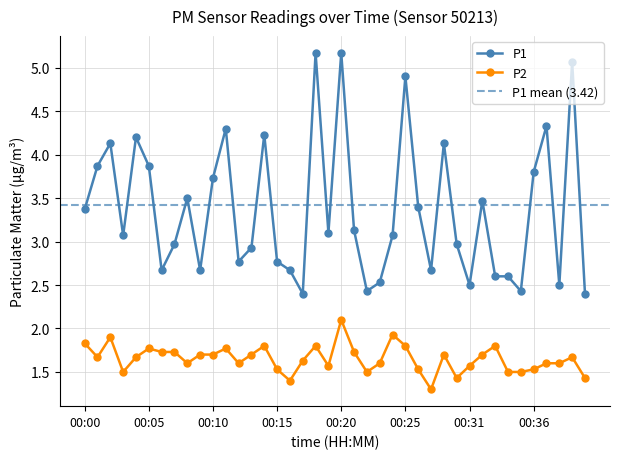

Does the chart have visible grid lines?

Yes